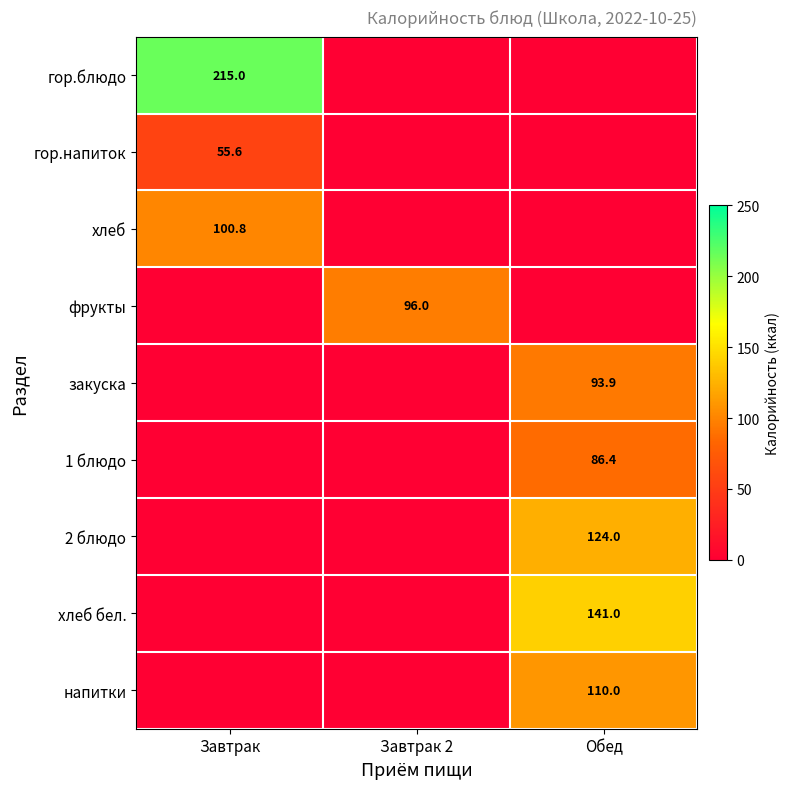

True or false: гор.напиток has a value of 55.6 at Завтрак.

True